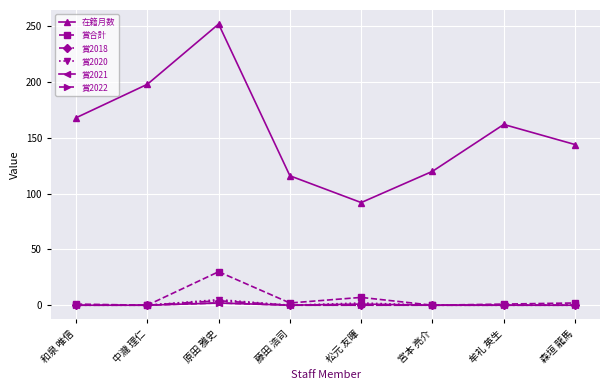

Which series has the widest spread of values?

在籍月数